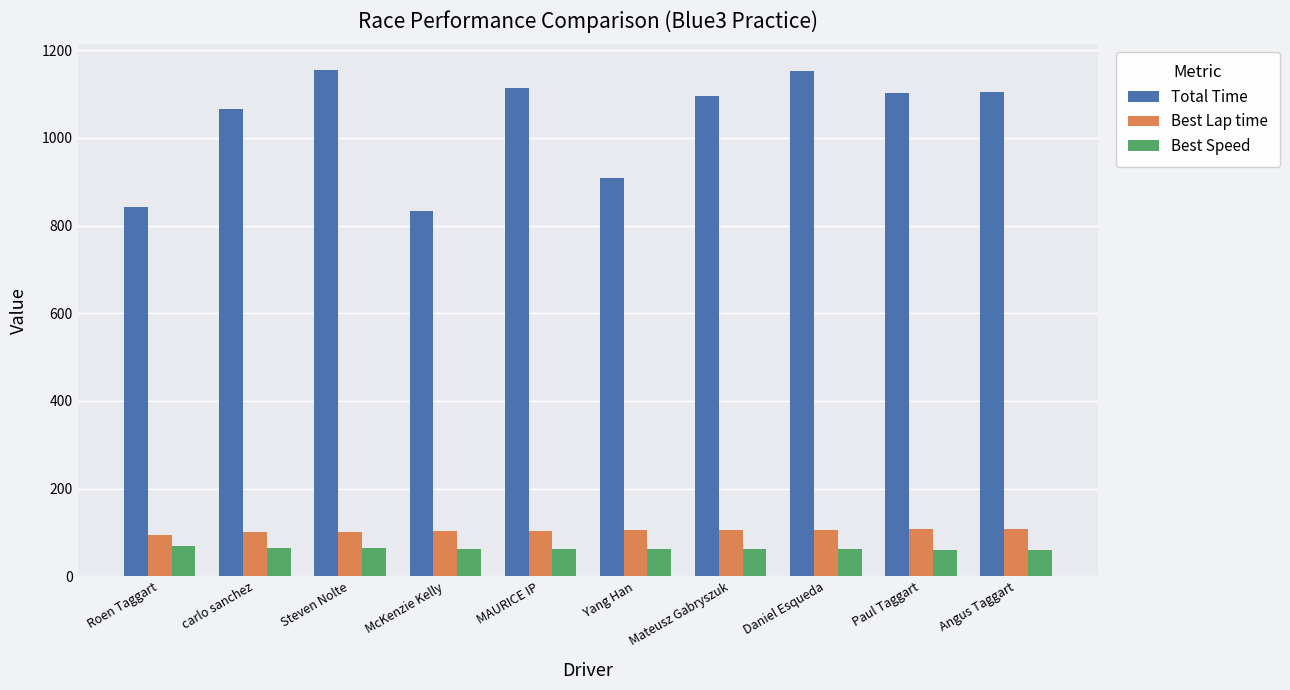

What is the spread (max minus min) of values at MAURICE IP?

1050.8